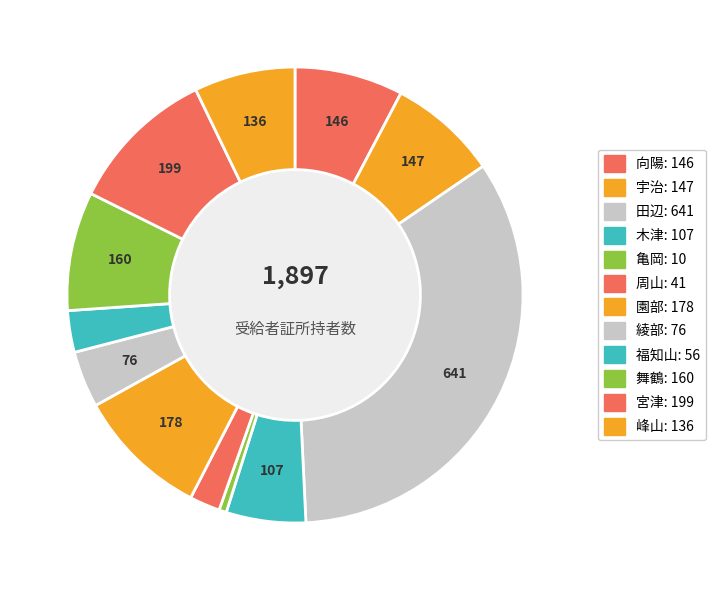

Which slice is the largest?

田辺